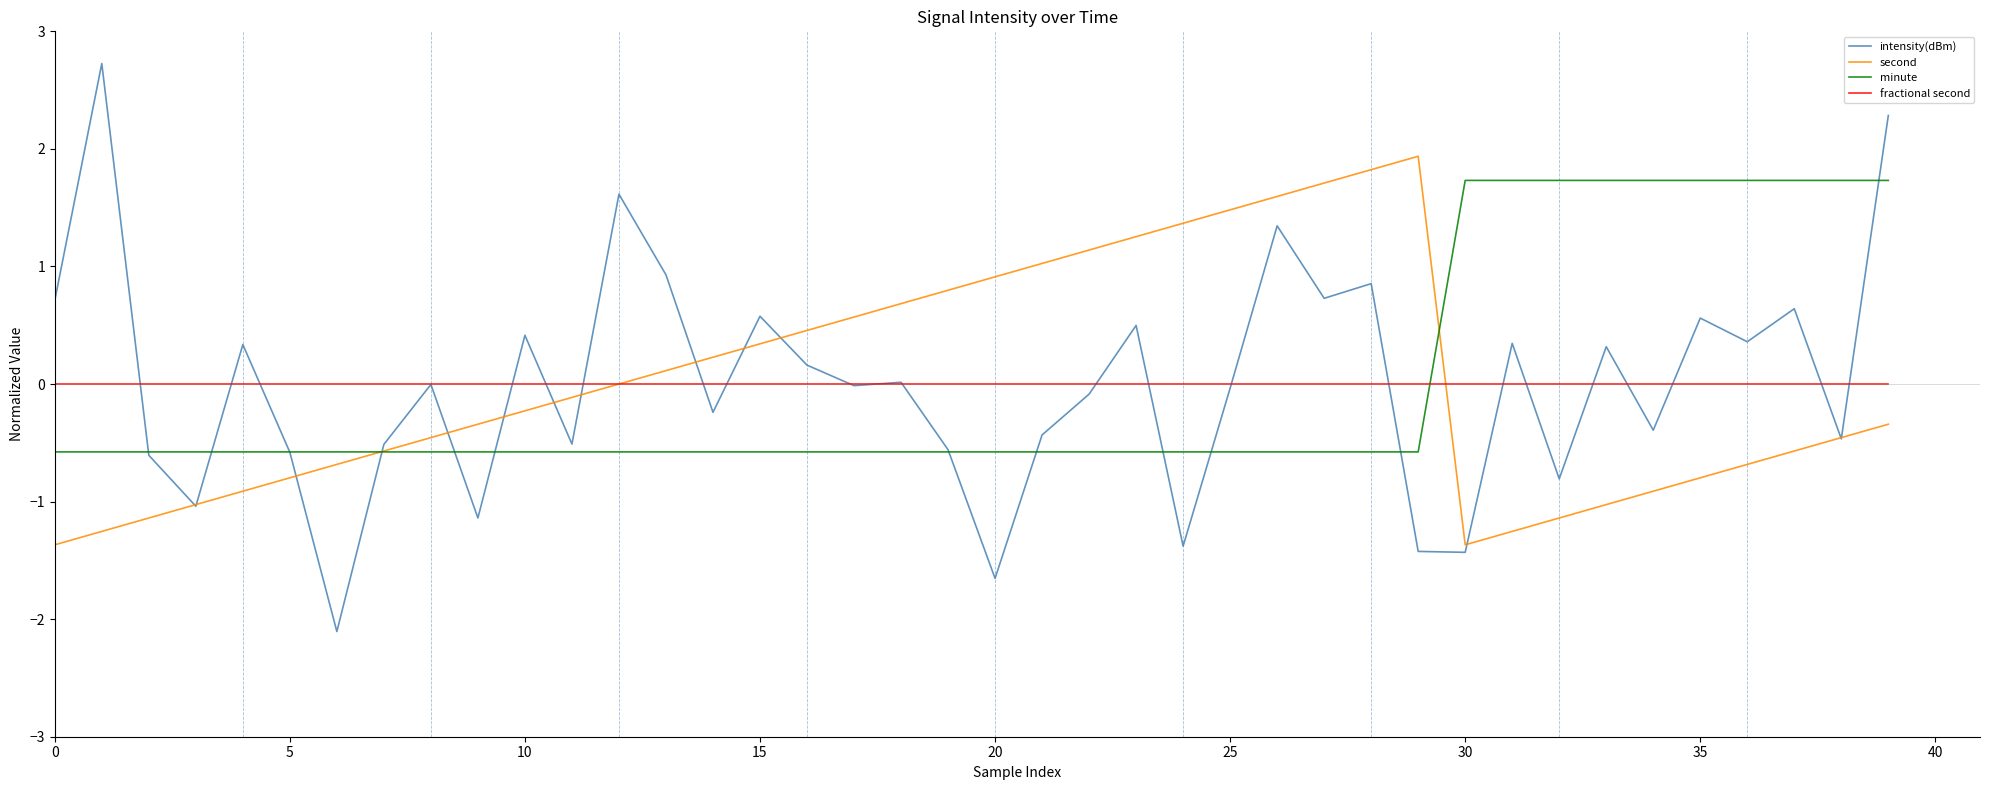

Which series has the largest range (max minus min)?

intensity(dBm)